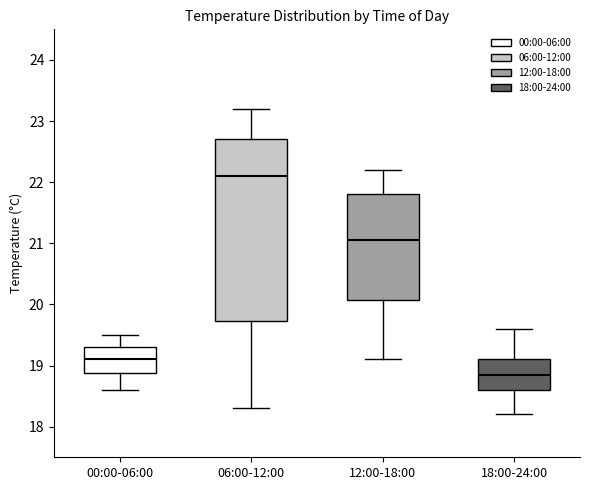

Where does the lower whisker of the box for 12:00-18:00 end on the y-axis? The values are not printed on the chart, so give them approximately, as read against the axis.

19.1